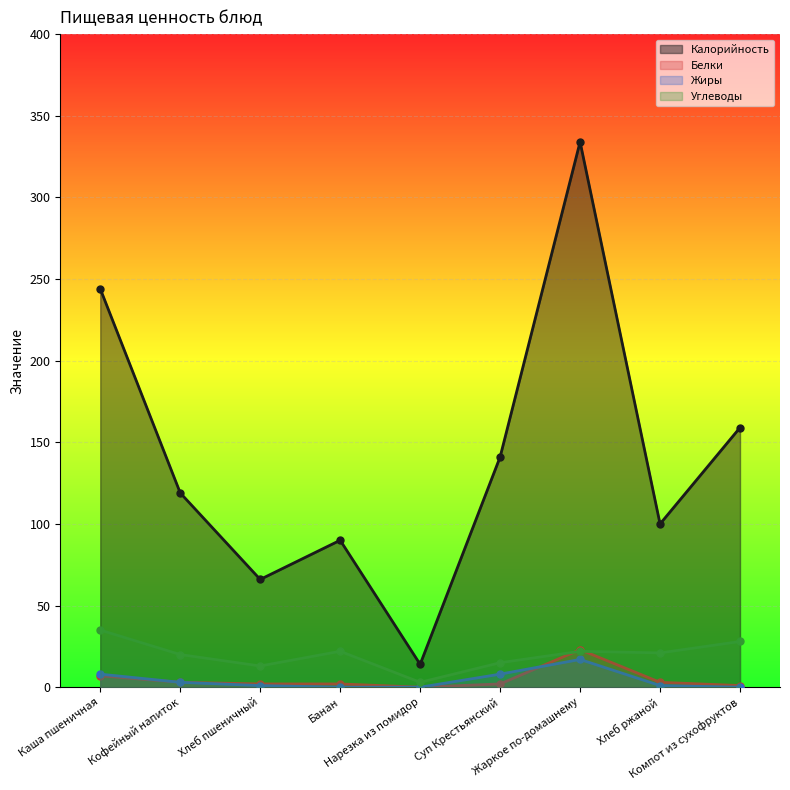

Which category has the lowest value across all series?

Нарезка из помидор